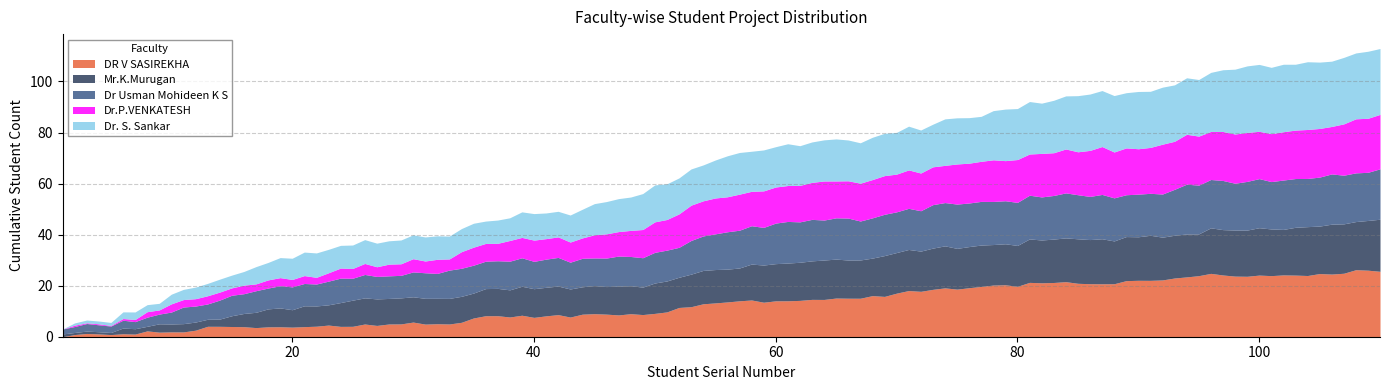

What is the maximum value for DR V SASIREKHA?

26.3